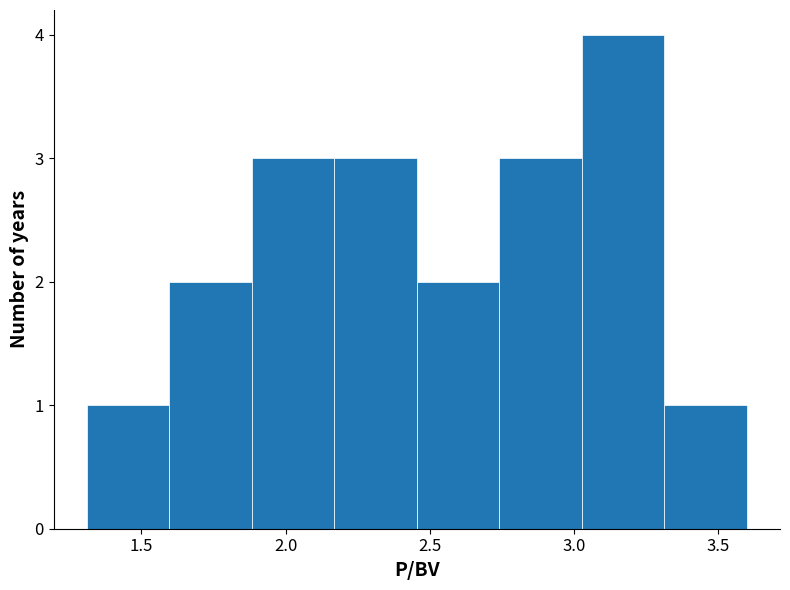

What is the height of the bar covering 1.60 to 1.90 on the x-axis? Neither the bar edges nor the heights are printed on the chart, so give them approximately, as read against the axes.

2